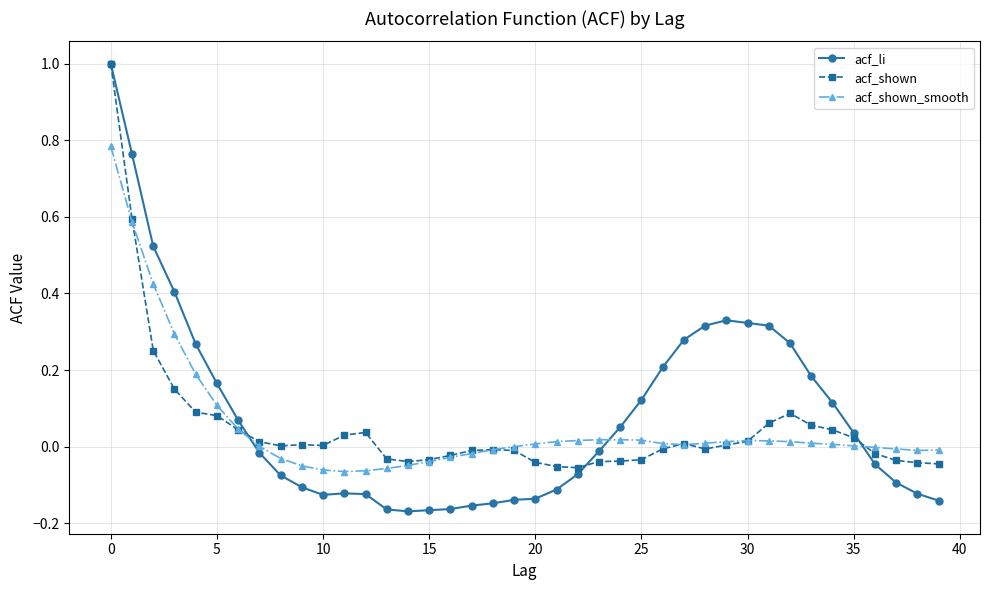

What are all the series names shown in the legend?

acf_li, acf_shown, acf_shown_smooth